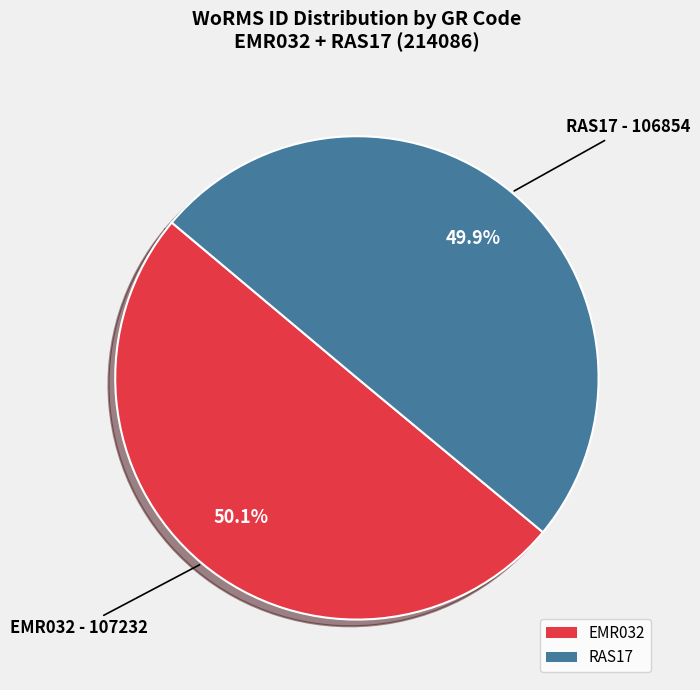

What is the ratio of the value at EMR032 to the value at RAS17?

1.0